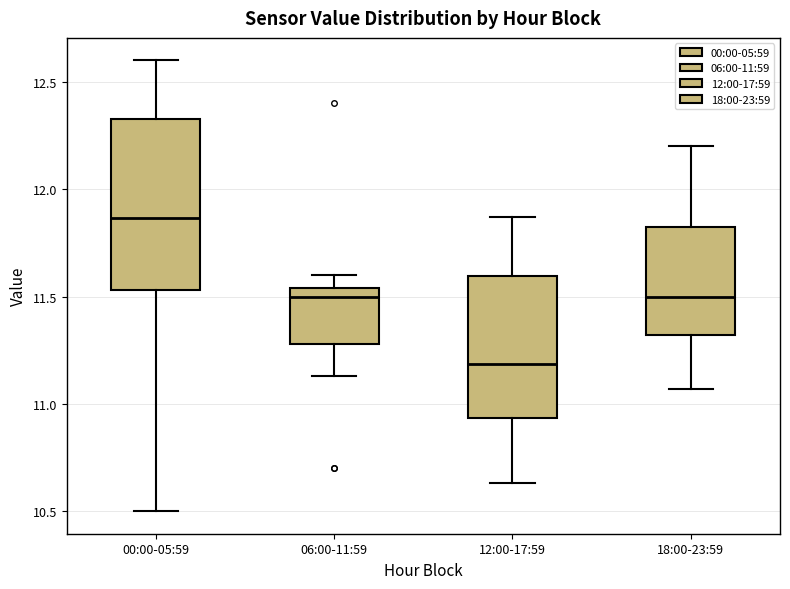

Which box has the highest median line?

00:00-05:59